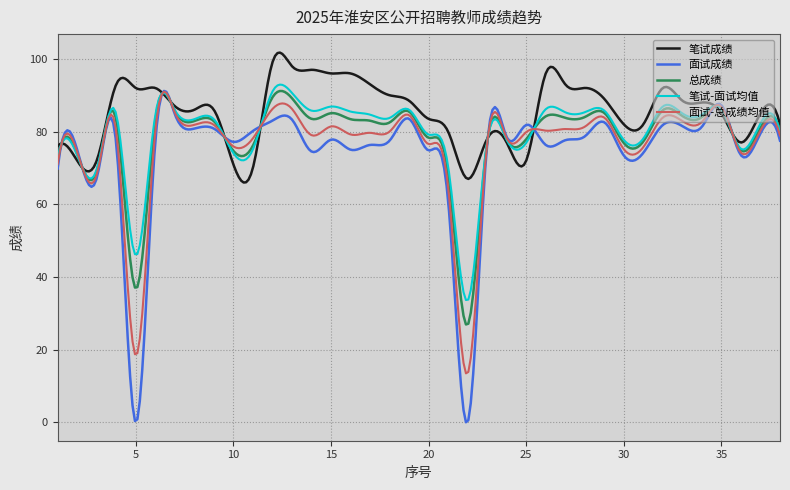

What is the difference between the second highest and second lowest values in the 面试成绩 series?

90.5